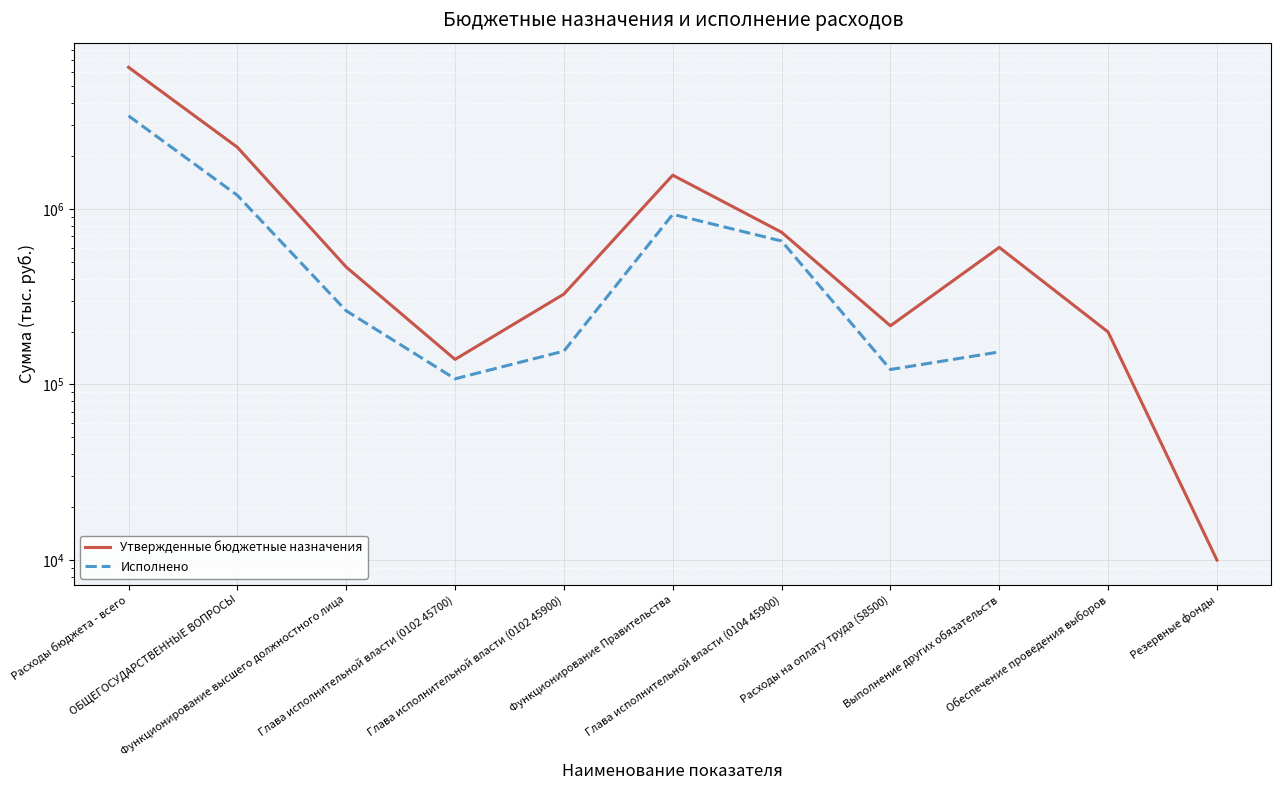

What is the difference between the maximum and minimum values in the Утвержденные бюджетные назначения series?

6380125.6